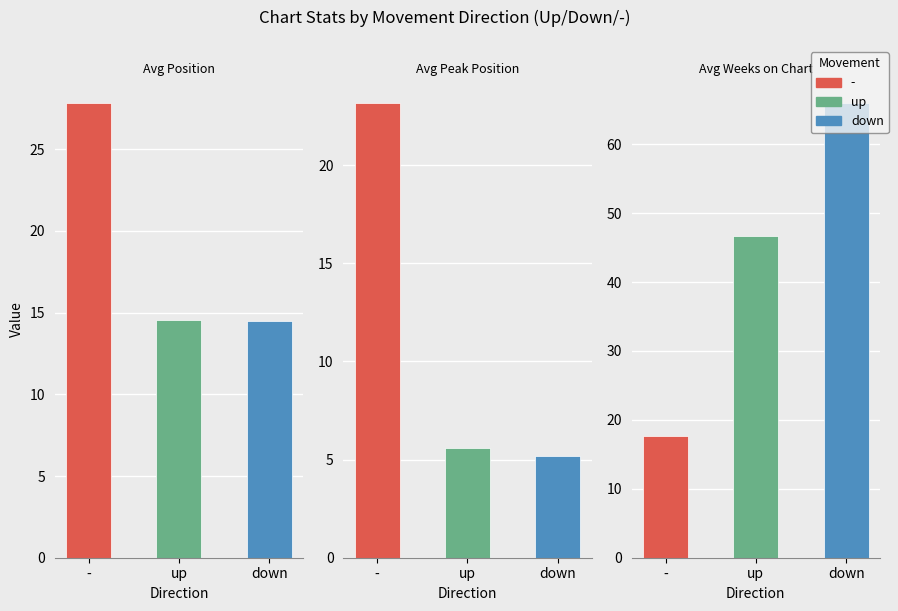

Are the bars horizontal?

No